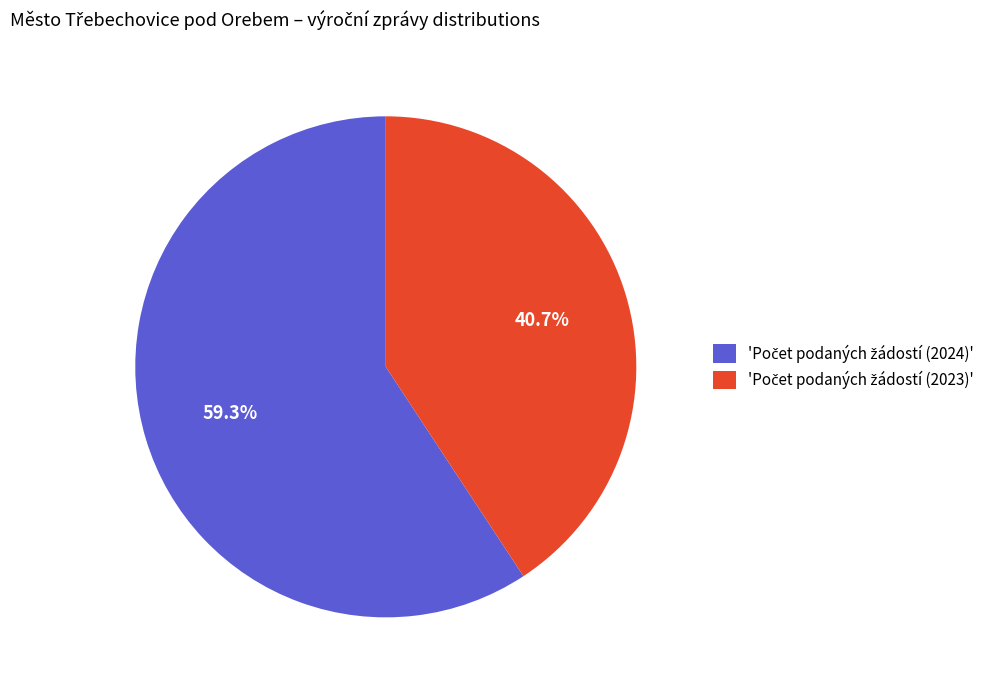

How many slices are in this pie chart?

2